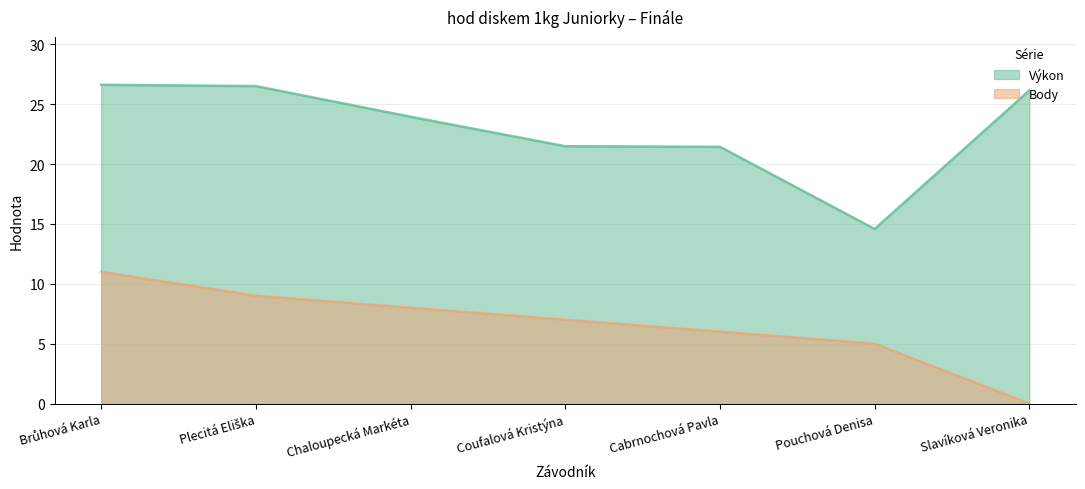

In Výkon, how many points are lower than both neighbors (excluding endpoints)?

1